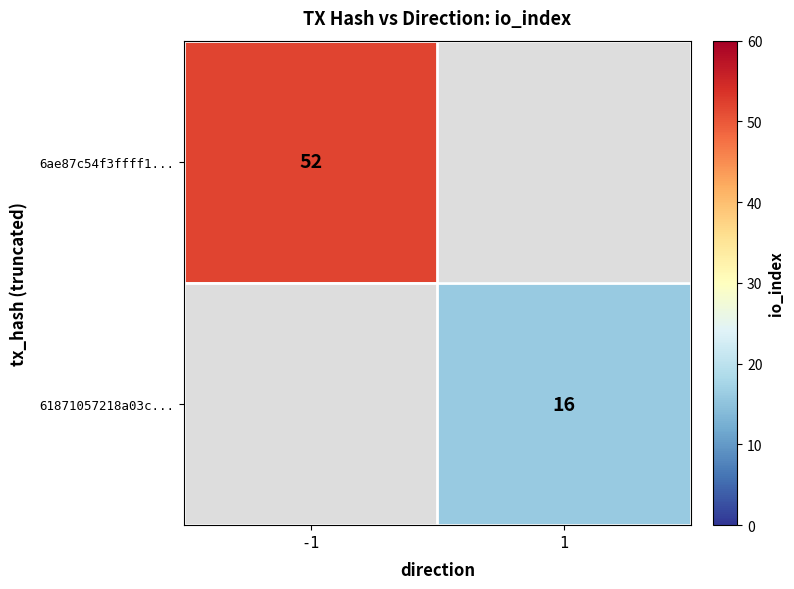

The value of 6ae87c54f3ffff1... at -1 is 52. True or false?

True